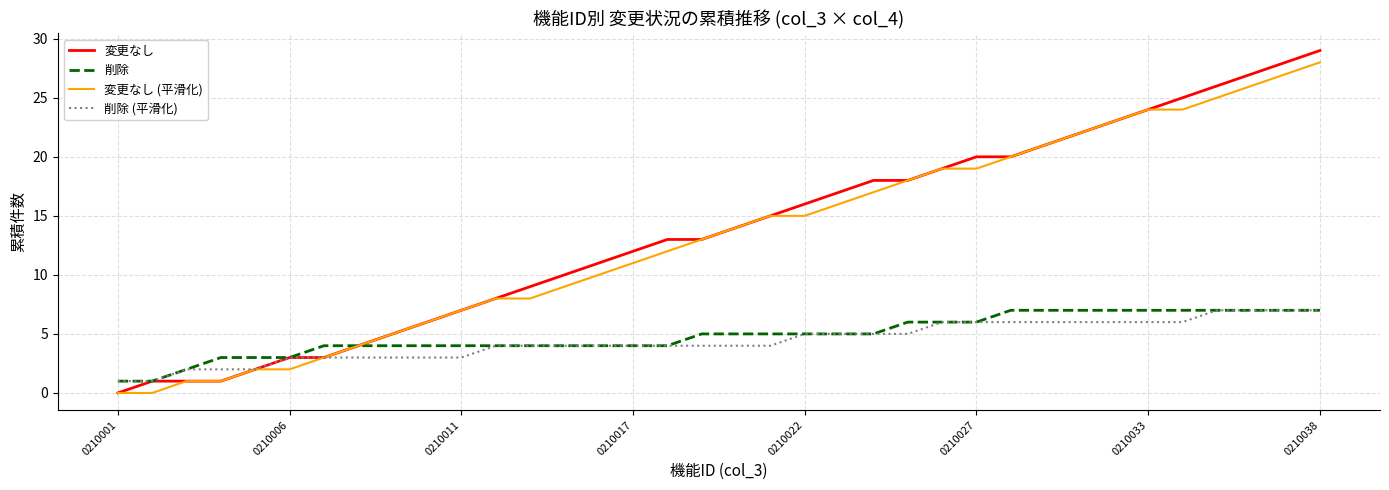

Which series has the widest spread of values?

変更なし